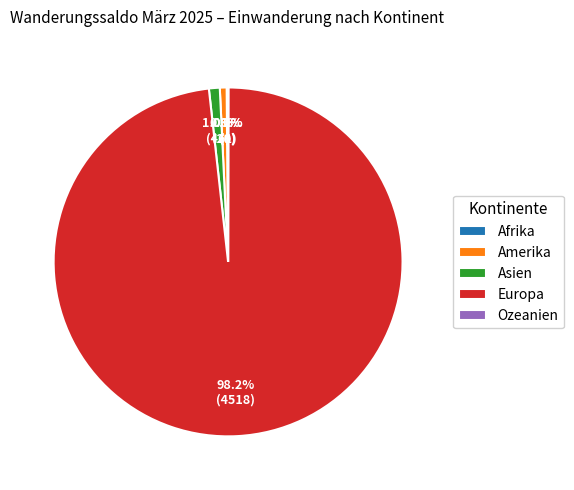

What percentage is the Amerika slice, to the nearest percent?

1%